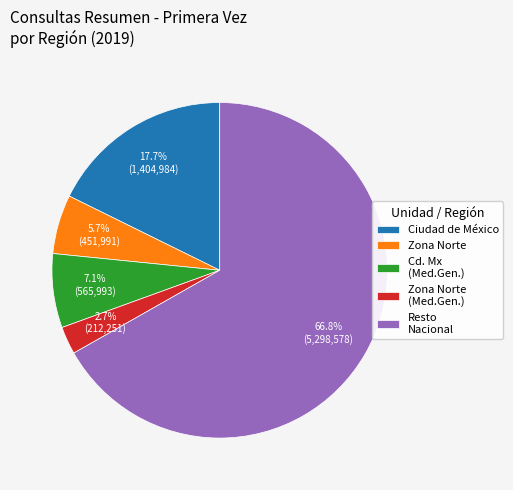

Which slice is the smallest?

Zona Norte (Med.Gen.)